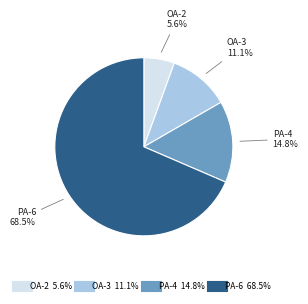

Combined, do PA-4 and OA-2 account for over 50%?

No